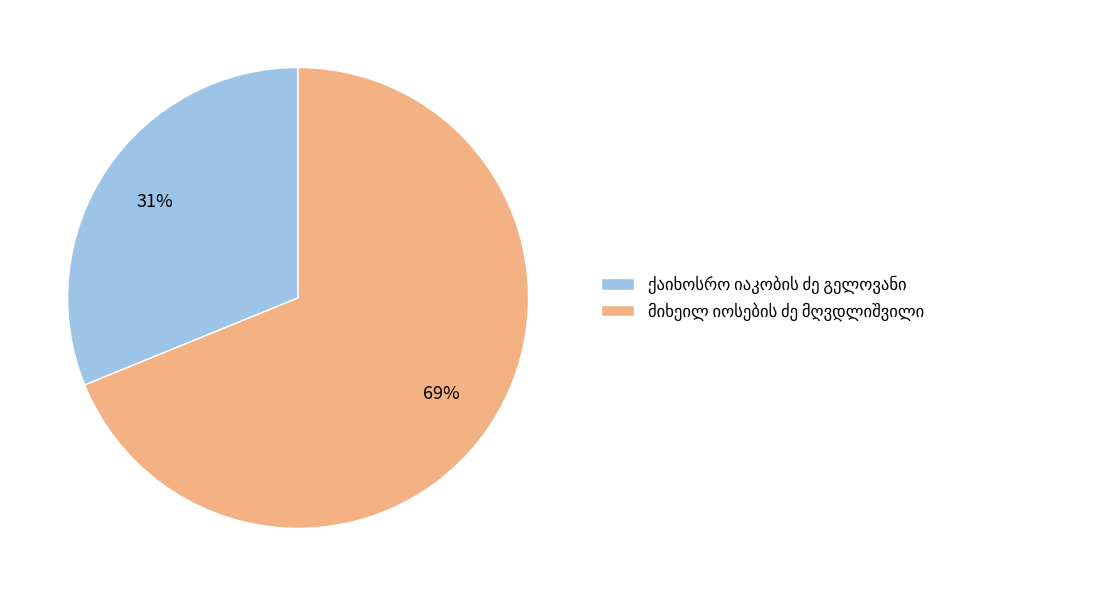

Is there a majority slice in this chart?

Yes